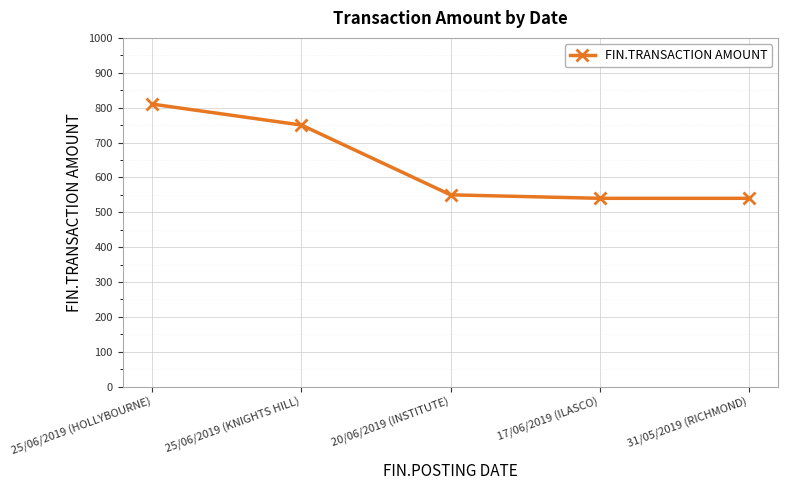

The chart shows a value of 810 at 25/06/2019 (HOLLYBOURNE). True or false?

True